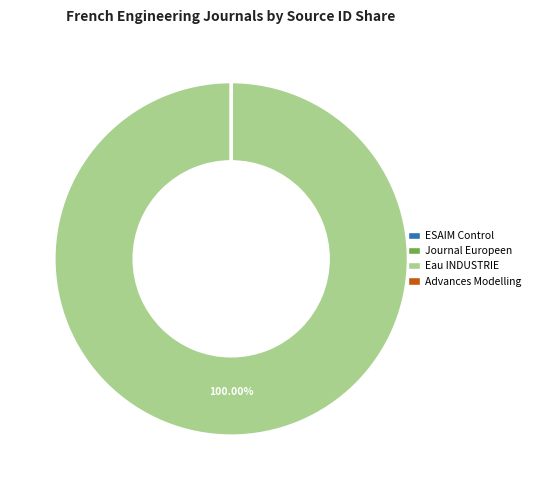

Is there a majority slice in this chart?

Yes